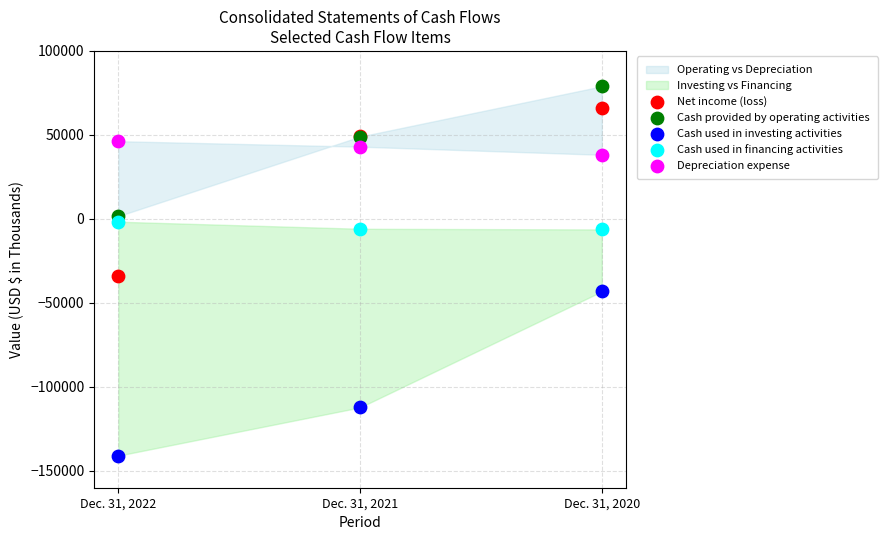

Which series has the largest Y range (max minus min)?

Net income (loss)